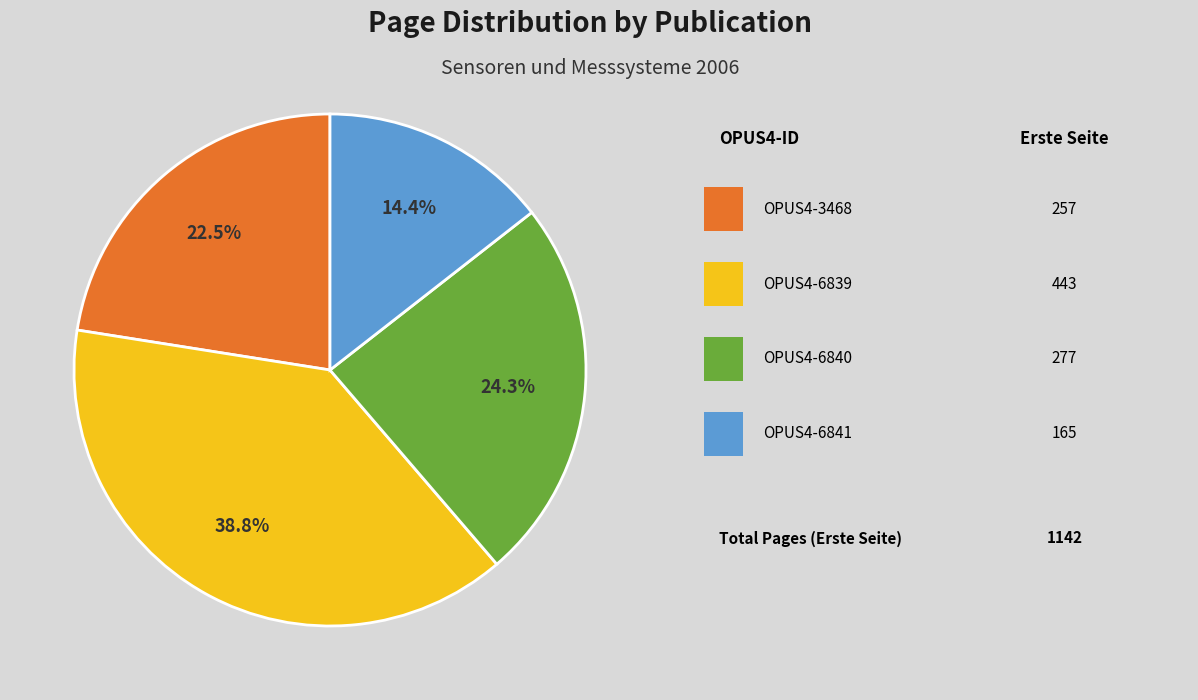

Does any single category account for the majority?

No